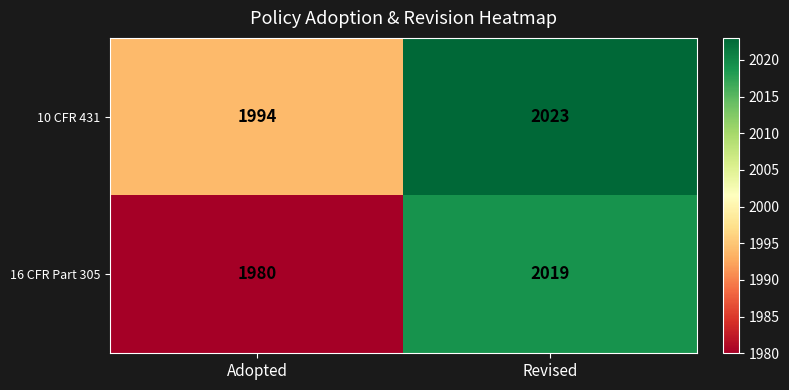

Which series has the largest total across all categories?

10 CFR 431